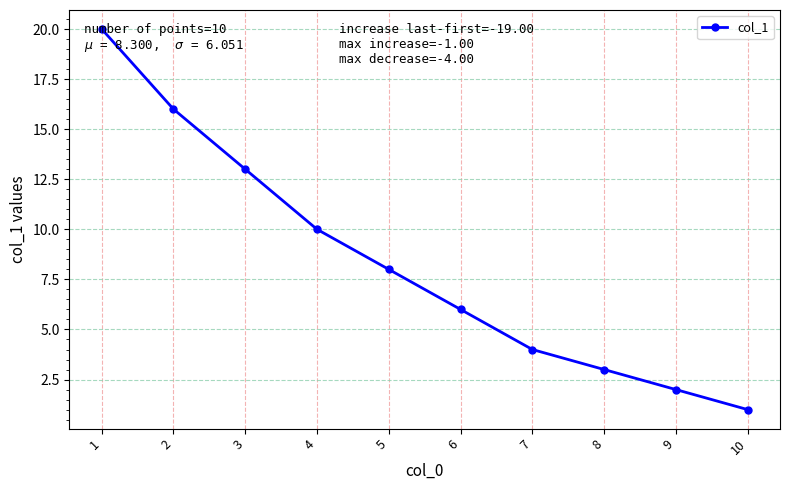

Count the number of data series in this chart.

1